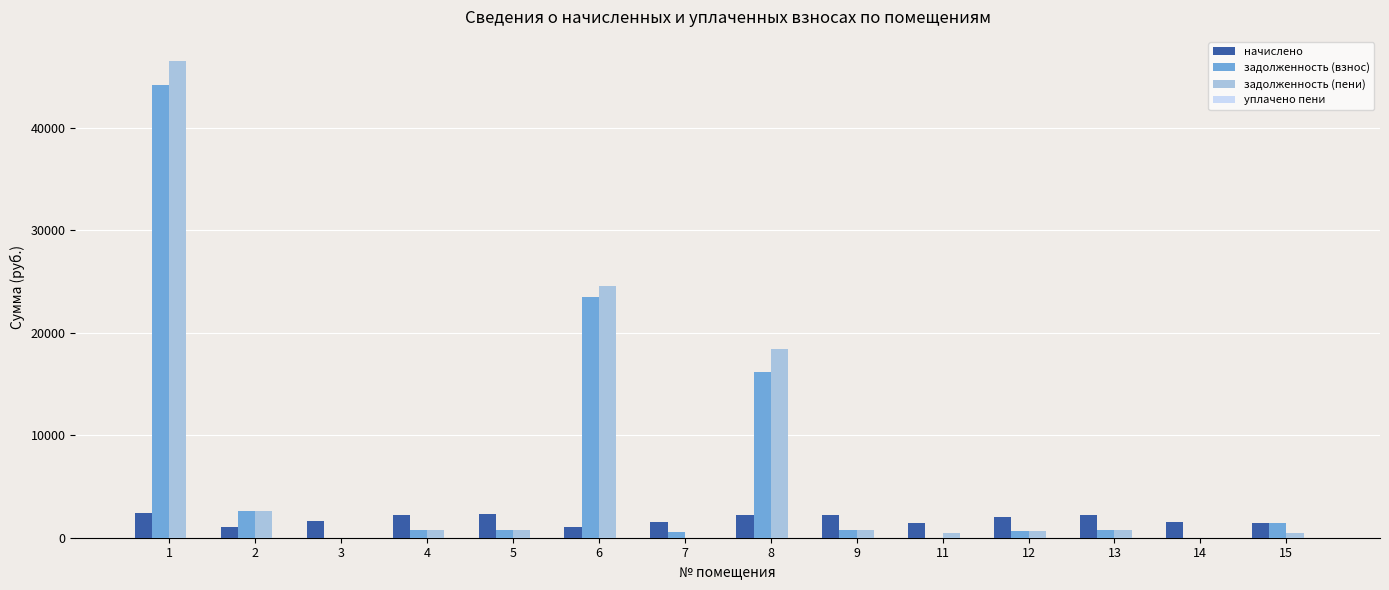

What is the maximum value shown in the chart?

46516.2